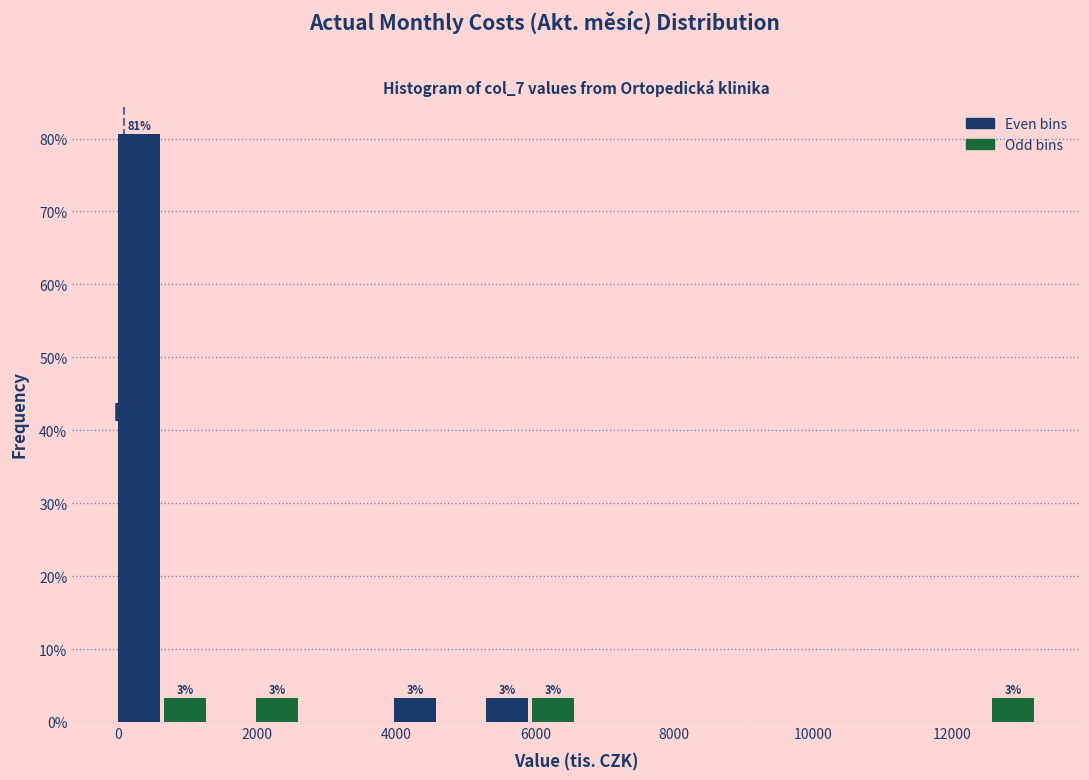

Read against the x-axis, roughly where is the centre of the tallest bar?

400